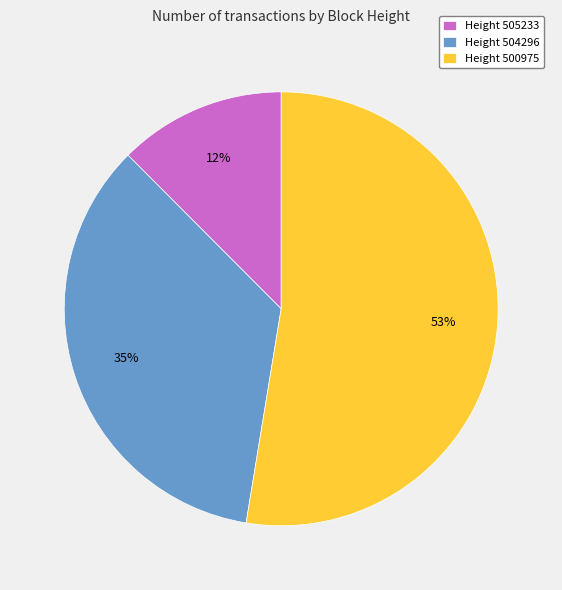

Is it true that Height 505233 is 12% of the pie?

True